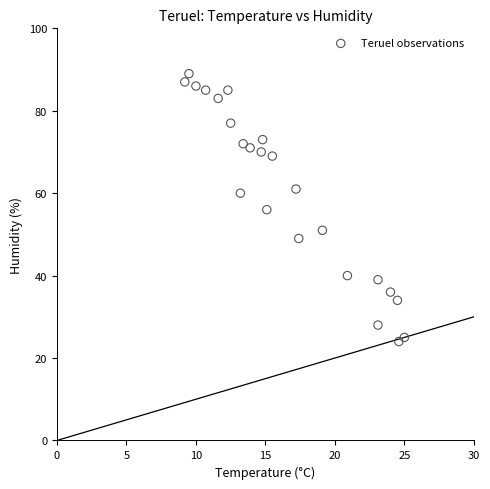

What is the range of Y values (max minus min)?

65